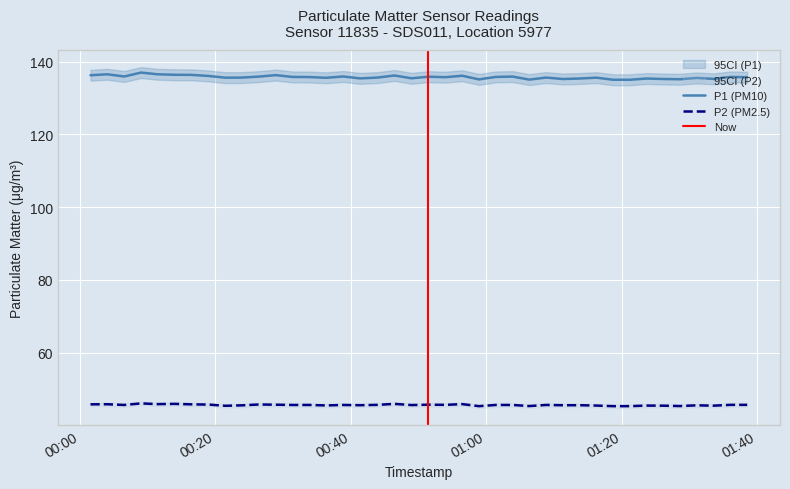

What is the minimum value for P1 (PM10)?

135.0